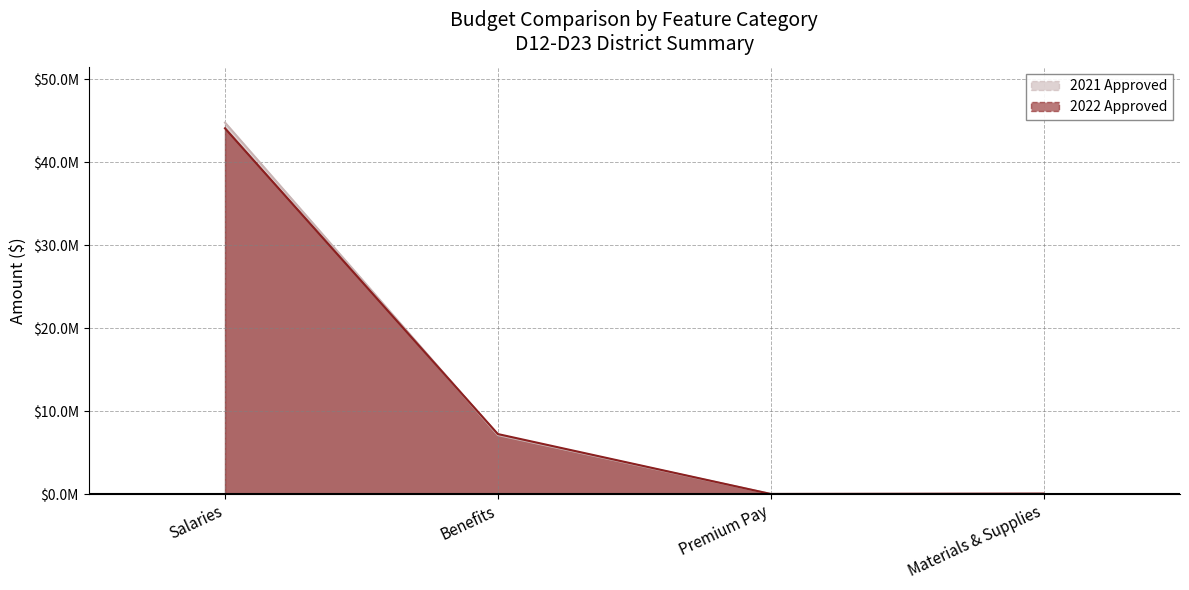

Which has a higher value, Premium Pay or Materials & Supplies?

Materials & Supplies